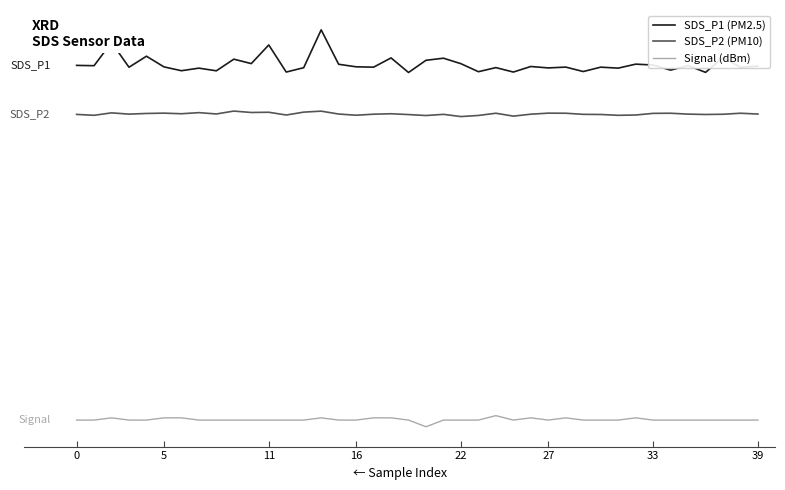

What are all the series names shown in the legend?

SDS_P1 (PM2.5), SDS_P2 (PM10), Signal (dBm)